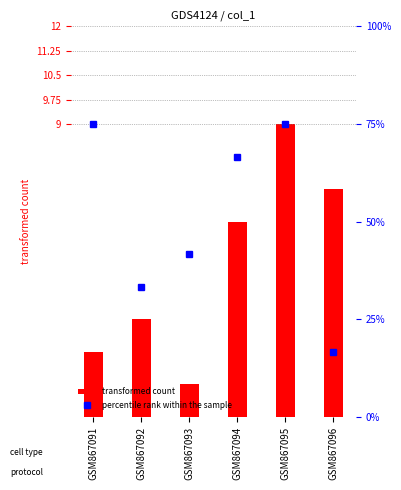

Which series has the largest range (max minus min)?

transformed count